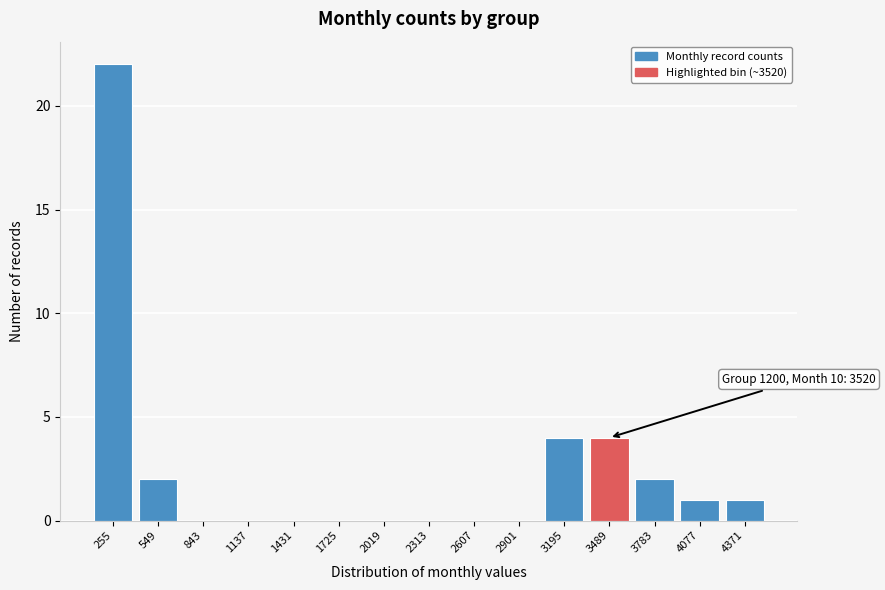

Reading right to left, what are all the values shown in this chart?

4371=1	4077=1	3783=2	3489=4	3195=4	2901=0	2607=0	2313=0	2019=0	1725=0	1431=0	1137=0	843=0	549=2	255=22